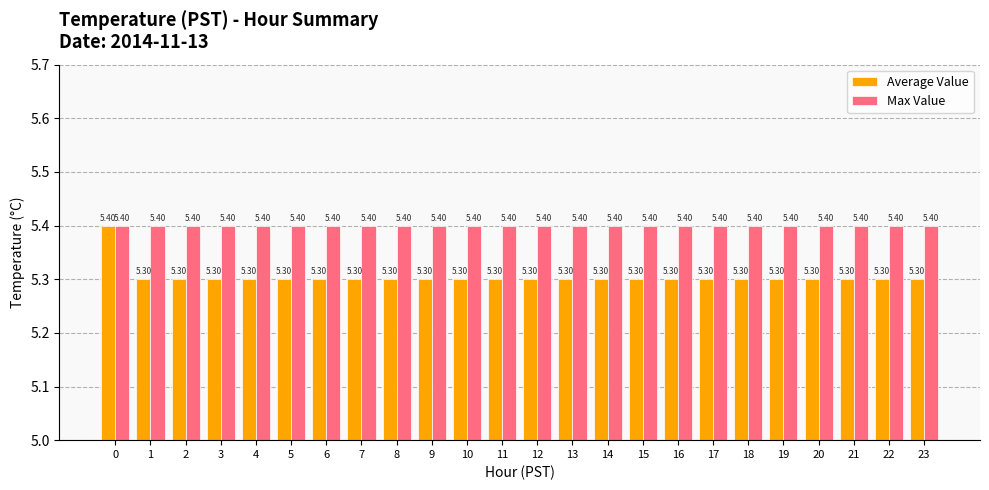

At how many categories does at least one series exceed 5?

24